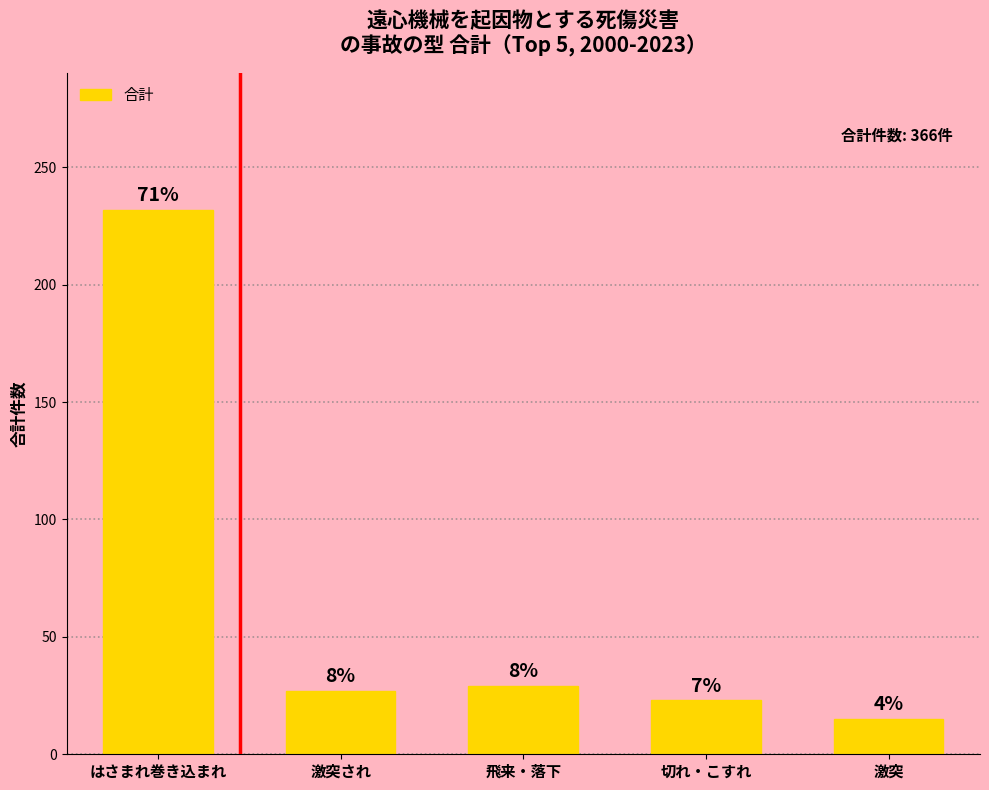

What is the ratio of the value at 激突され to the value at はさまれ巻き込まれ?

0.1